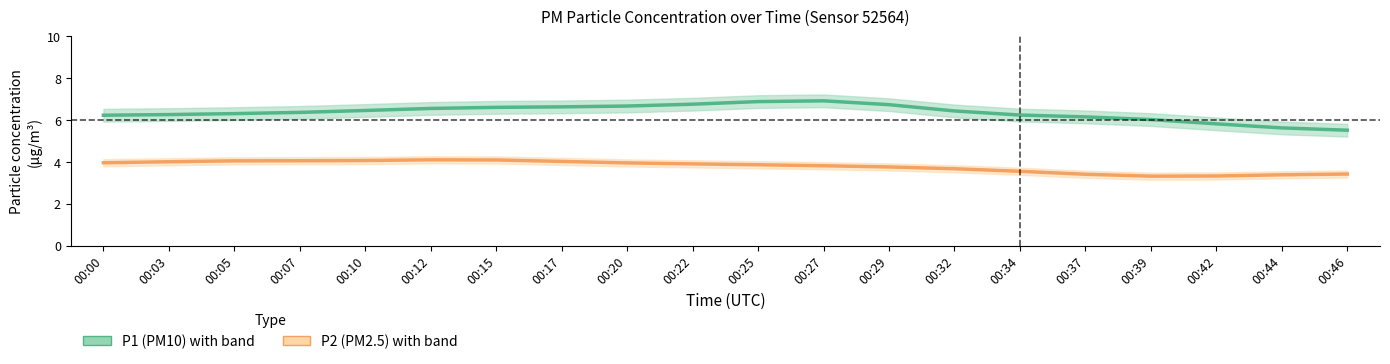

Where is the first local minimum for P2 (PM2.5)?

00:39